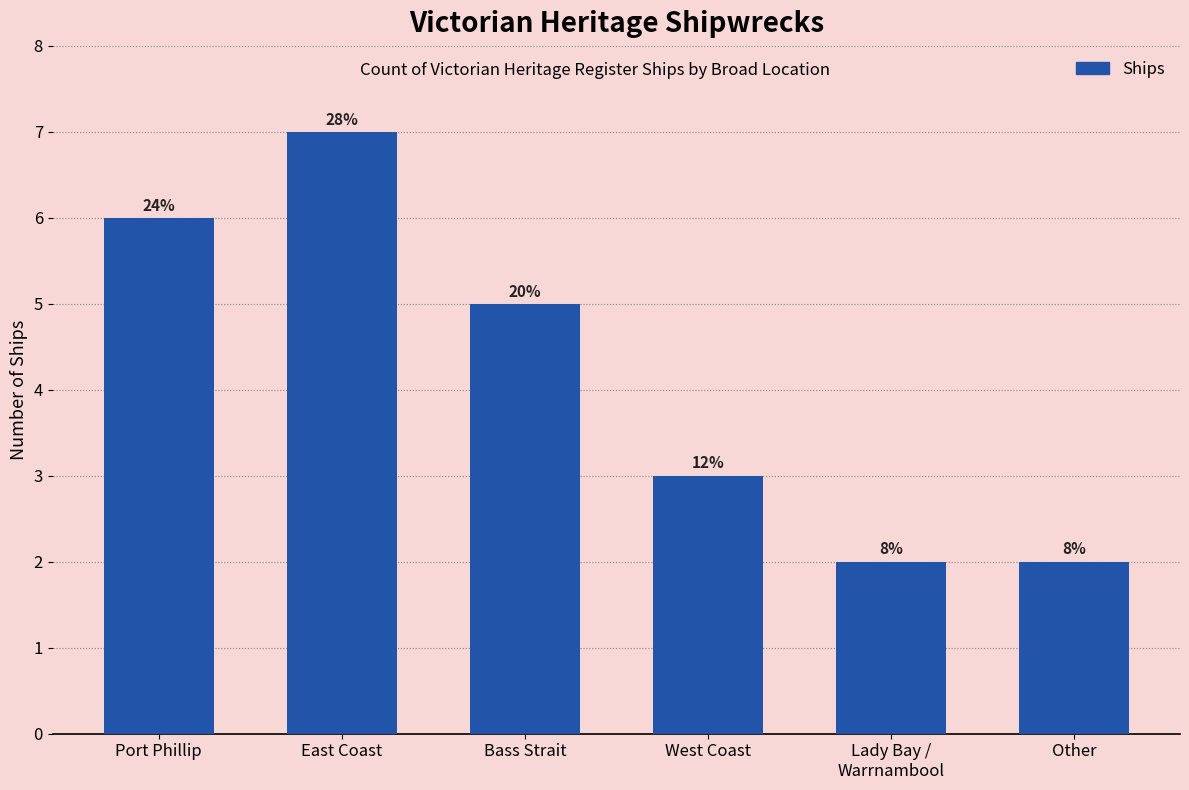

Between East Coast and Other, which is larger?

East Coast